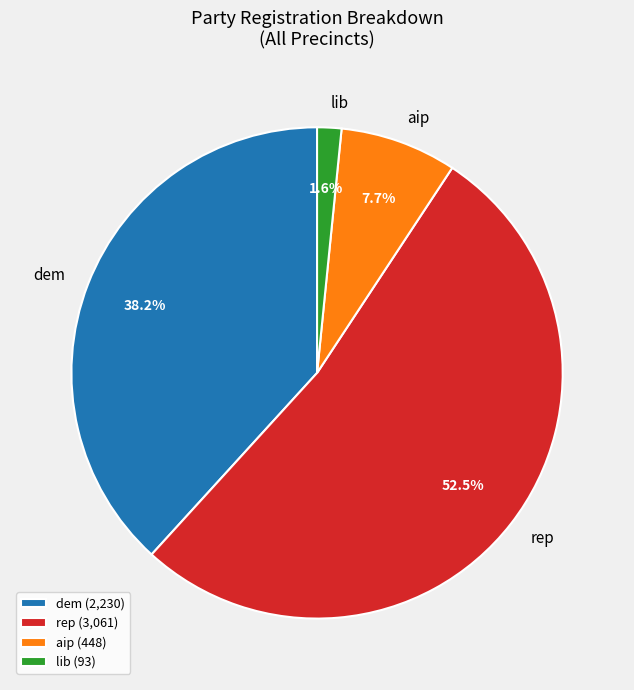

Does rep account for over 50% of the chart?

Yes